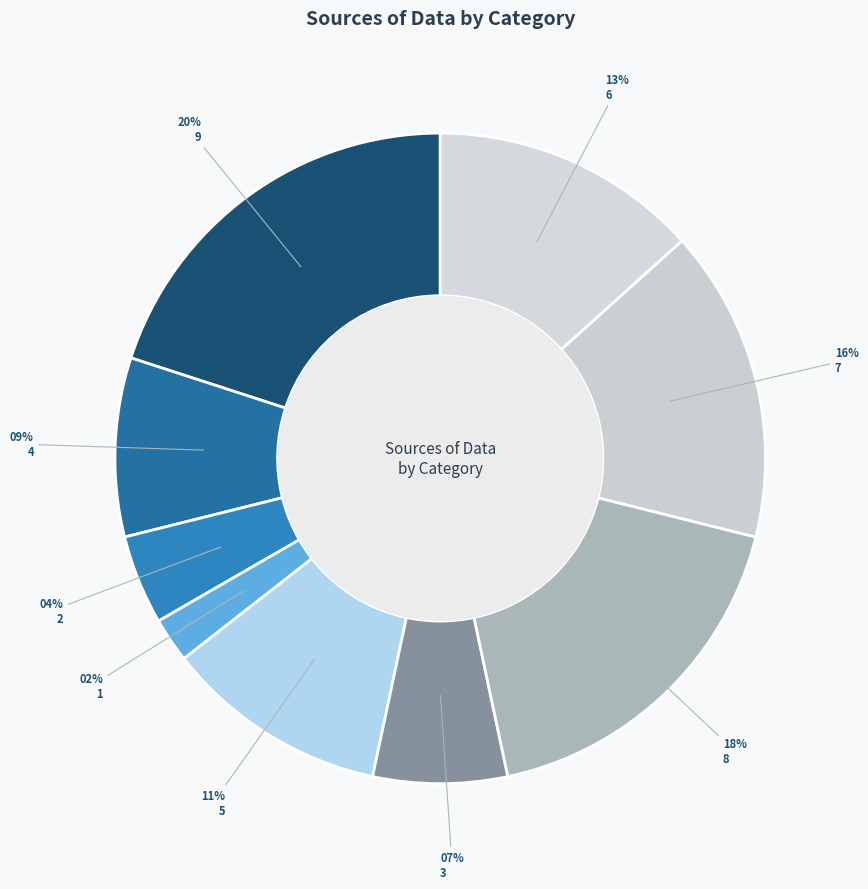

Is there any slice that represents more than half of the pie?

No